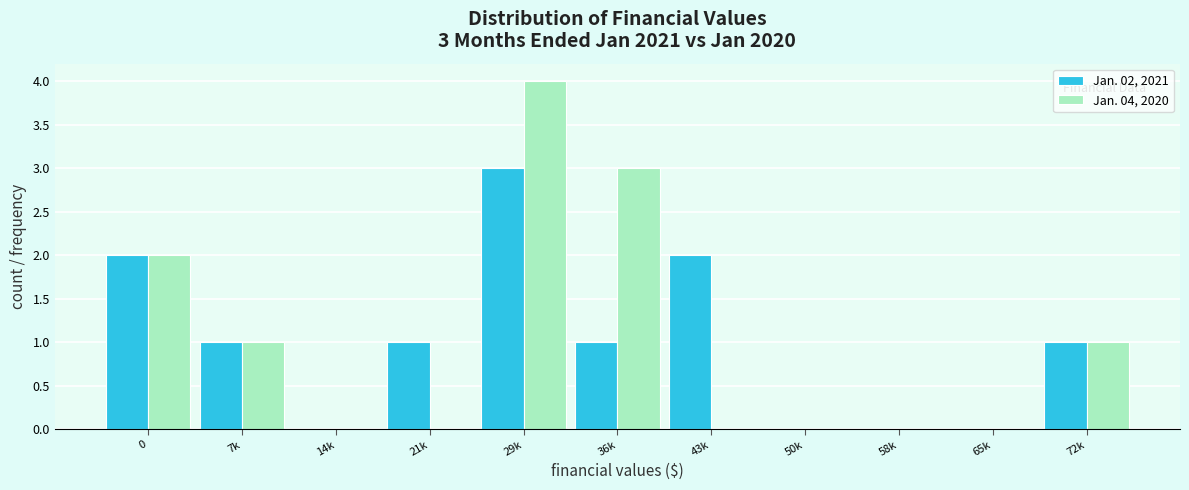

Reading right to left, extract all data points from this chart.

Jan. 02, 2021: 72k=1	65k=0	58k=0	50k=0	43k=2	36k=1	29k=3	21k=1	14k=0	7k=1	0=2
Jan. 04, 2020: 72k=1	65k=0	58k=0	50k=0	43k=0	36k=3	29k=4	21k=0	14k=0	7k=1	0=2